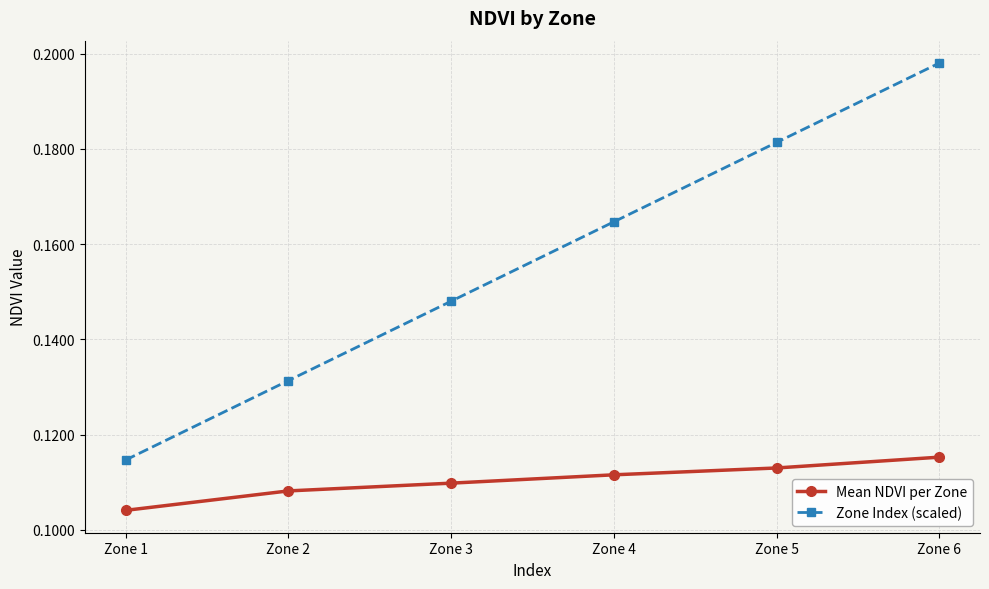

Rank the series by their average value, from lowest to highest.

Mean NDVI per Zone, Zone Index (scaled)